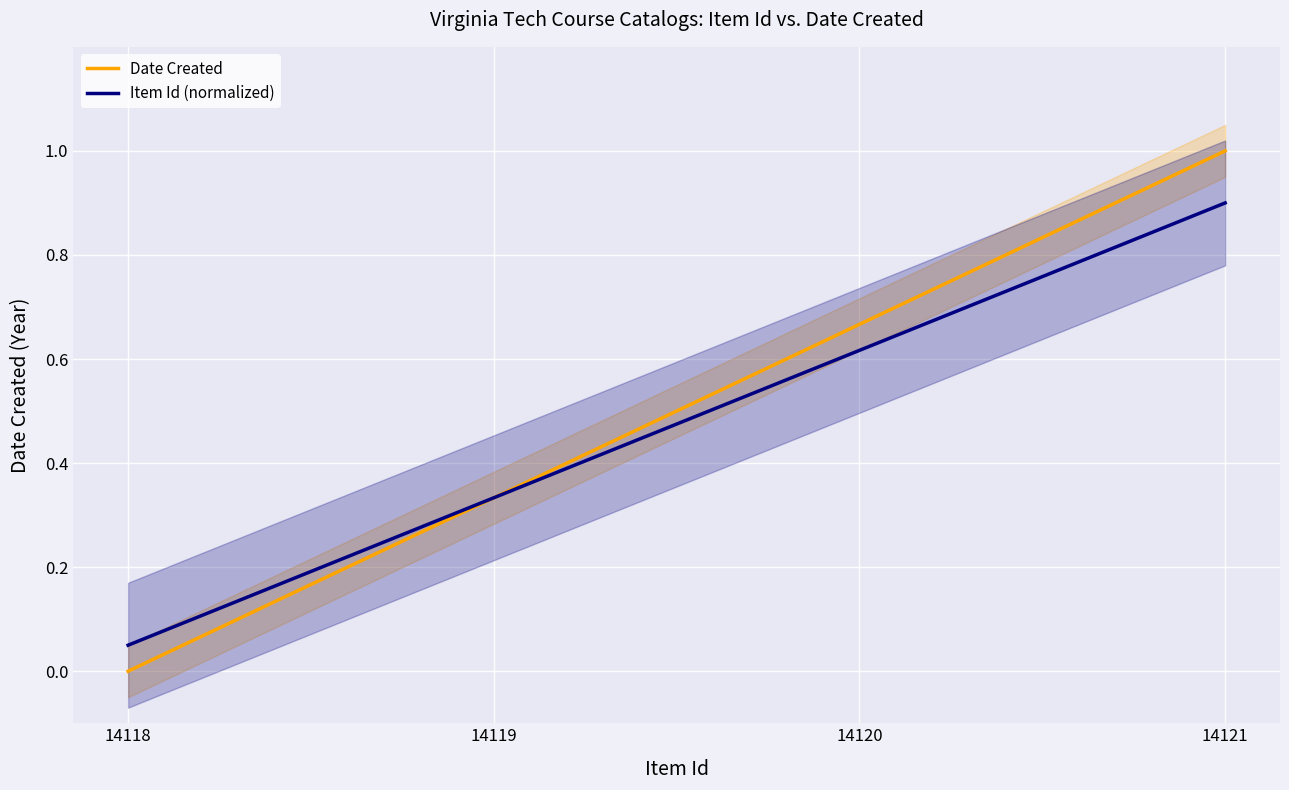

The value of Date Created at 14118 is 0.0. True or false?

True